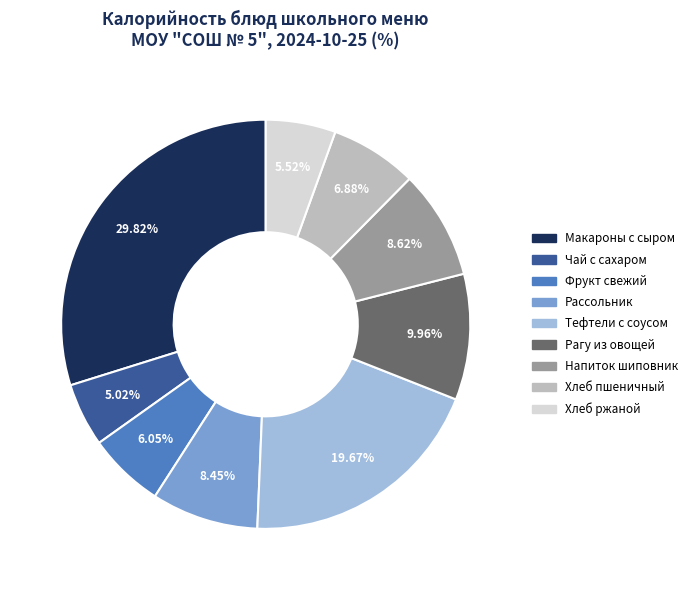

Is there any slice that represents more than half of the pie?

No